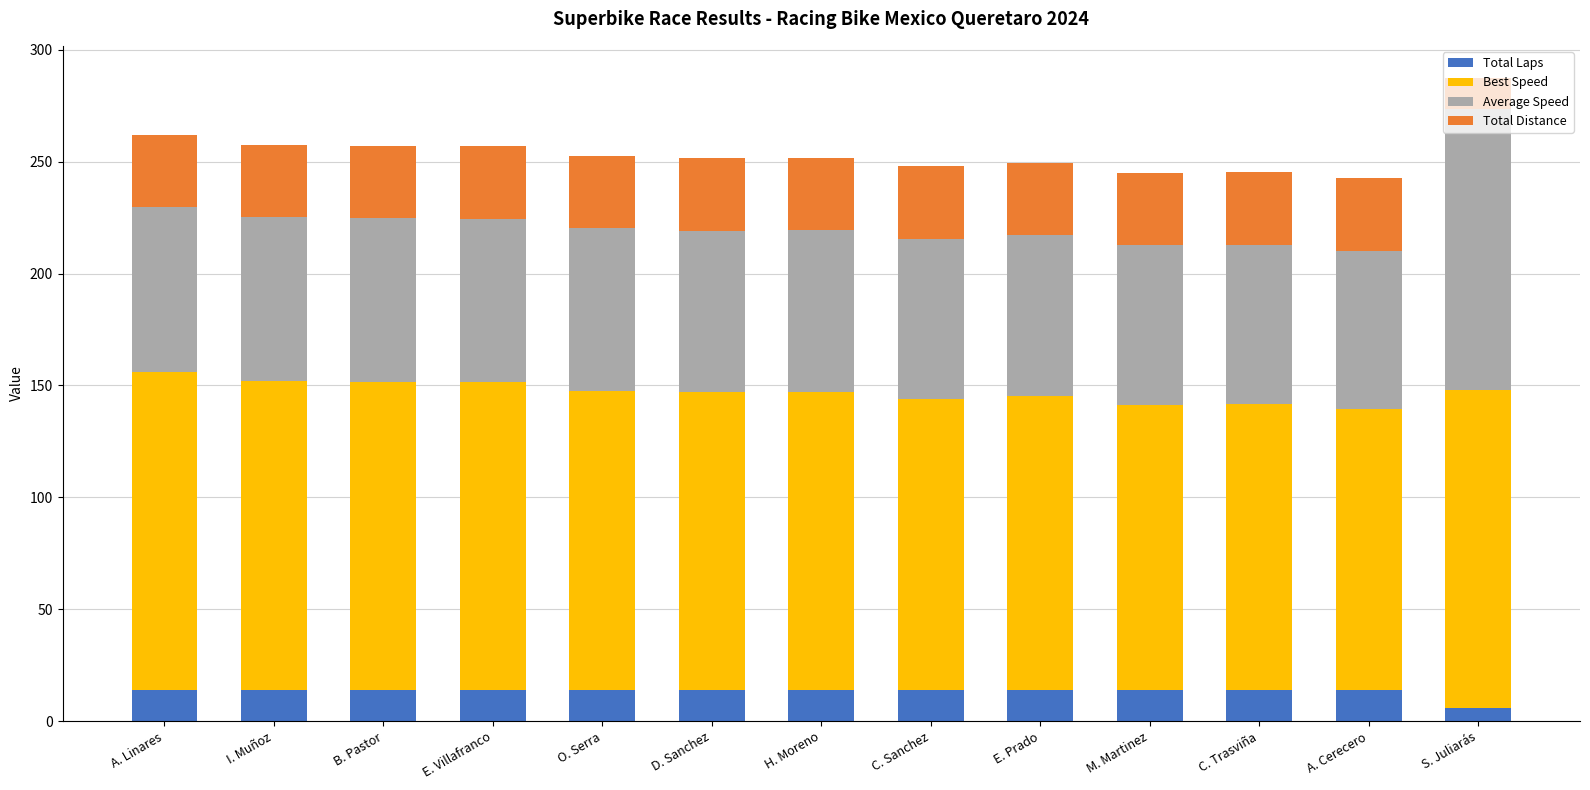

At which label does Total Laps reach its minimum?

S. Juliarás